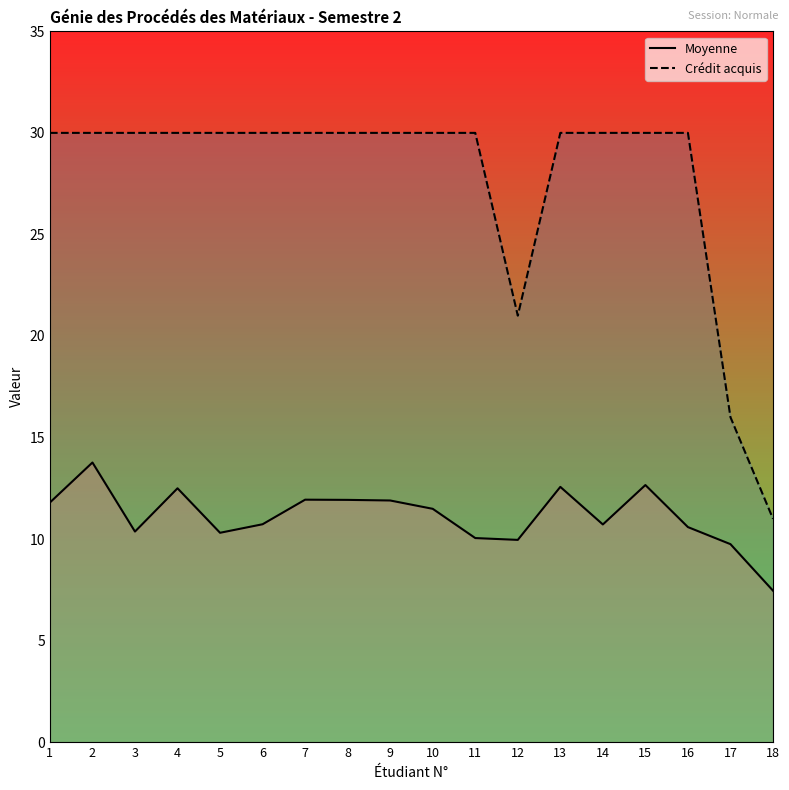

List the series in order of their peak value, lowest first.

Moyenne, Crédit acquis